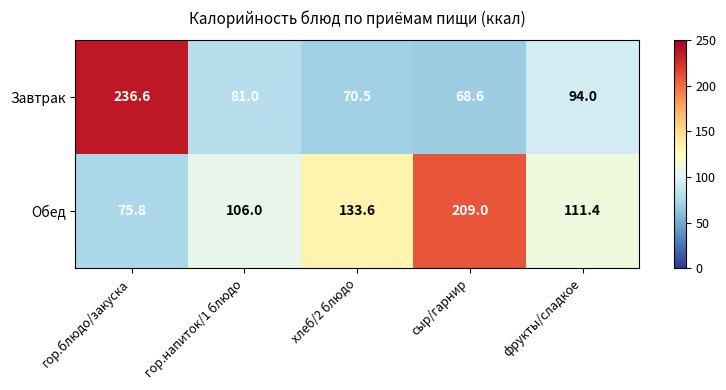

True or false: Завтрак has a value of 30.1 at гор.напиток/1 блюдо.

False